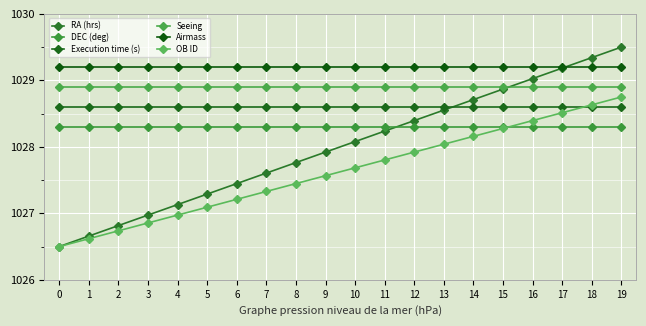

At which category is the sum across all series the highest?

19